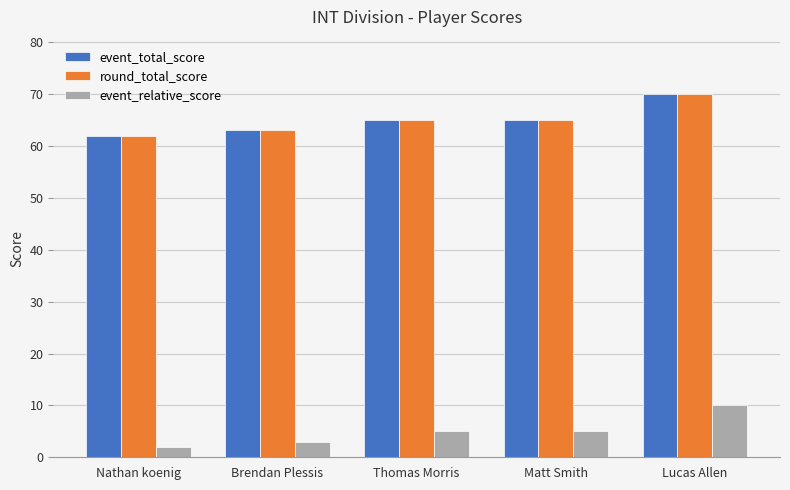

What is the value of the event_total_score bar at the 2nd from the left?

63